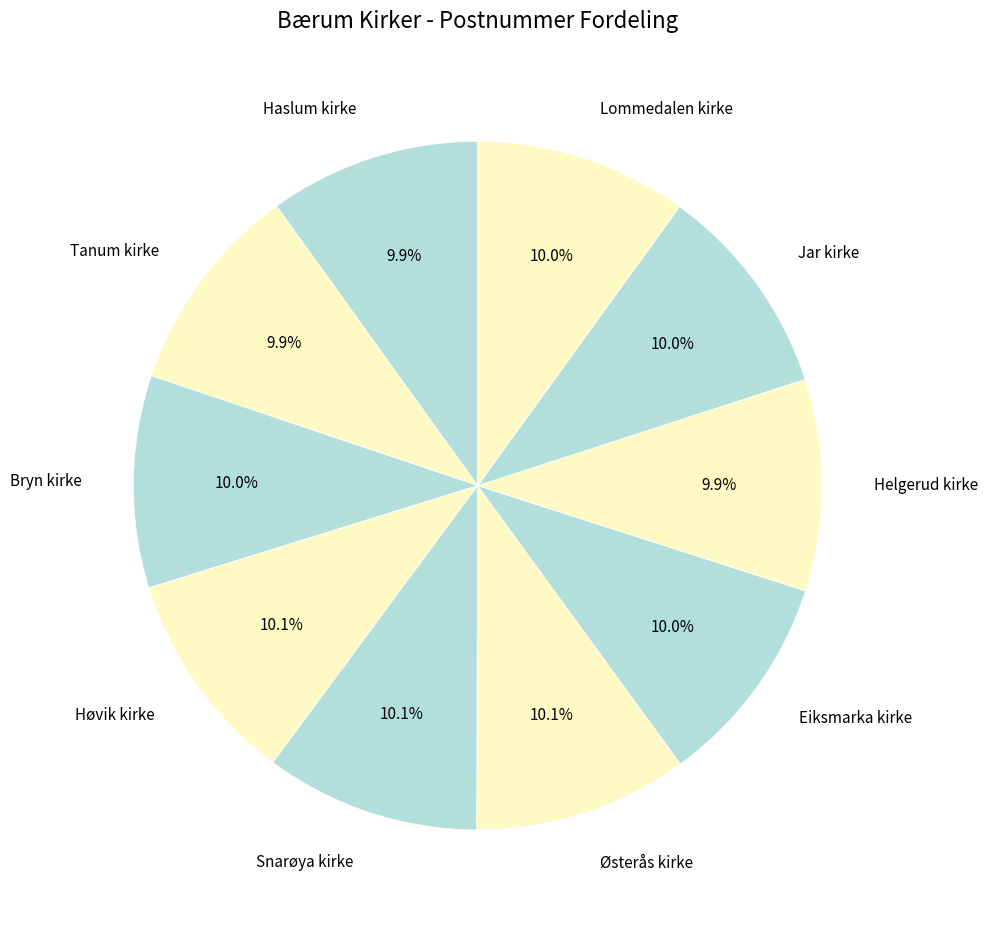

To the nearest percent, what is the combined percentage of Snarøya kirke and Eiksmarka kirke?

20%